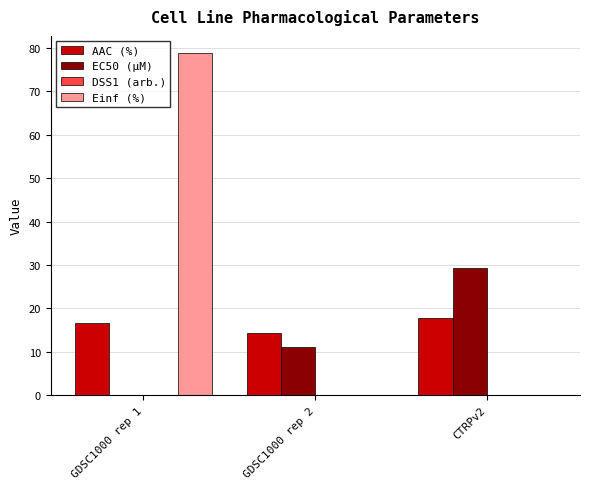

Which series changed the most between GDSC1000 rep 1 and CTRPv2?

Einf (%)